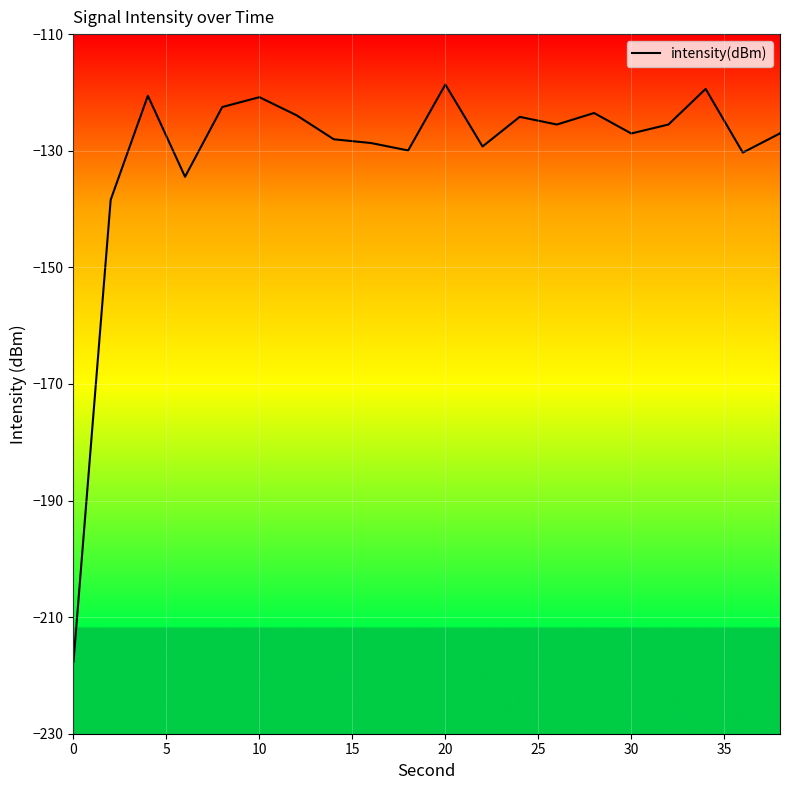

How many lines are shown in the chart?

1